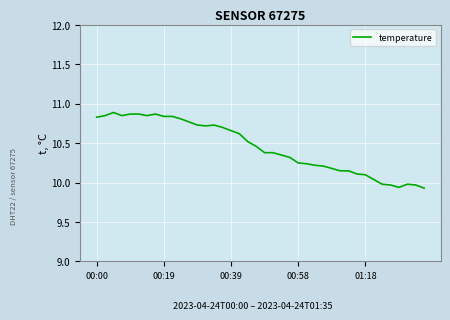

What is the difference between the maximum and minimum values?

1.0